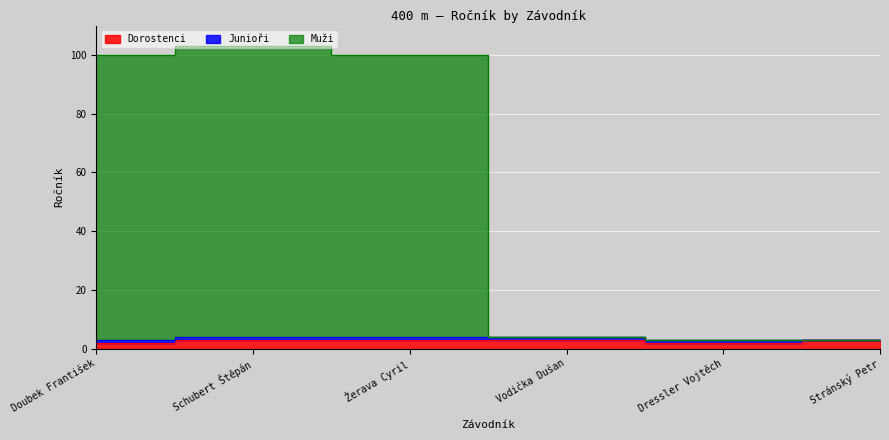

Is the value of Muži at Žerava Cyril greater than the value of Dorostenci at Žerava Cyril?

Yes